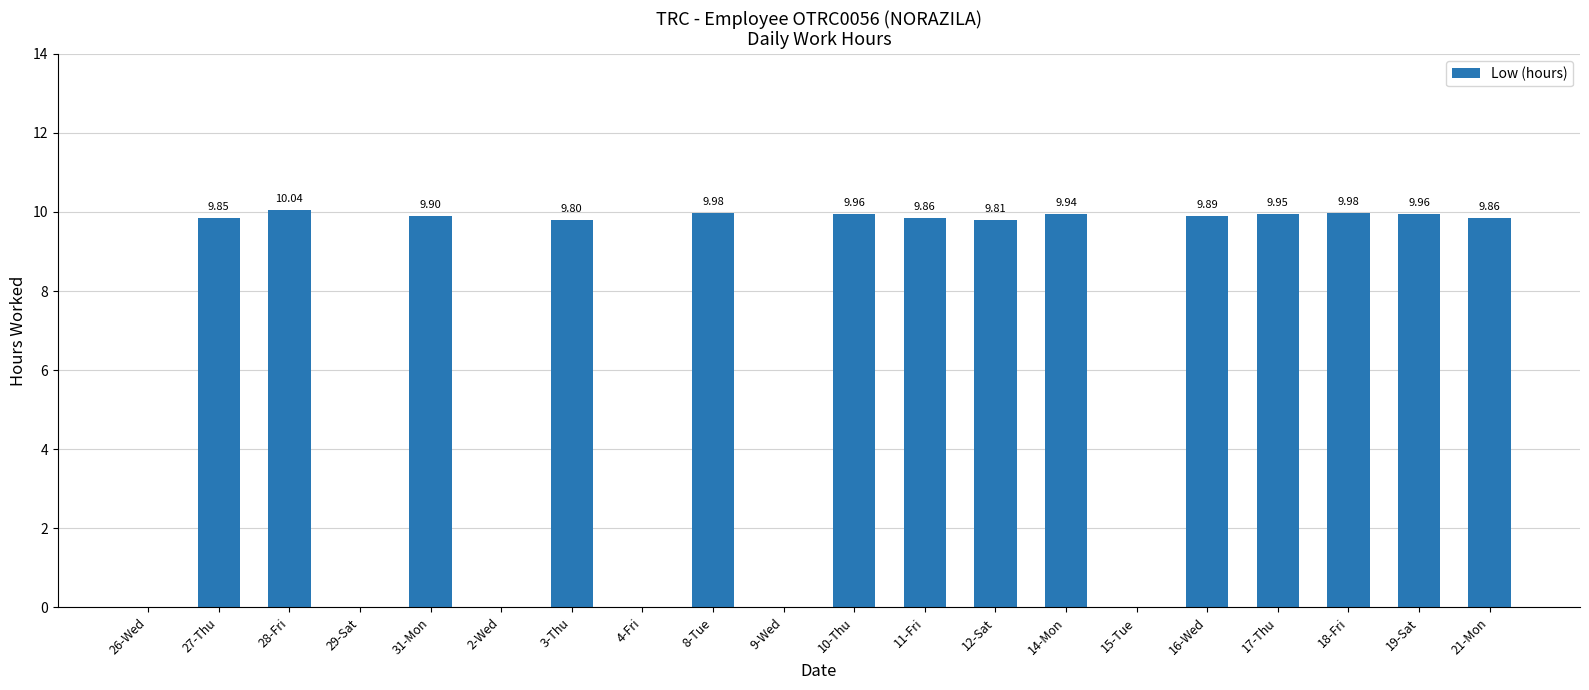

Which has a higher value, 11-Fri or 16-Wed?

16-Wed